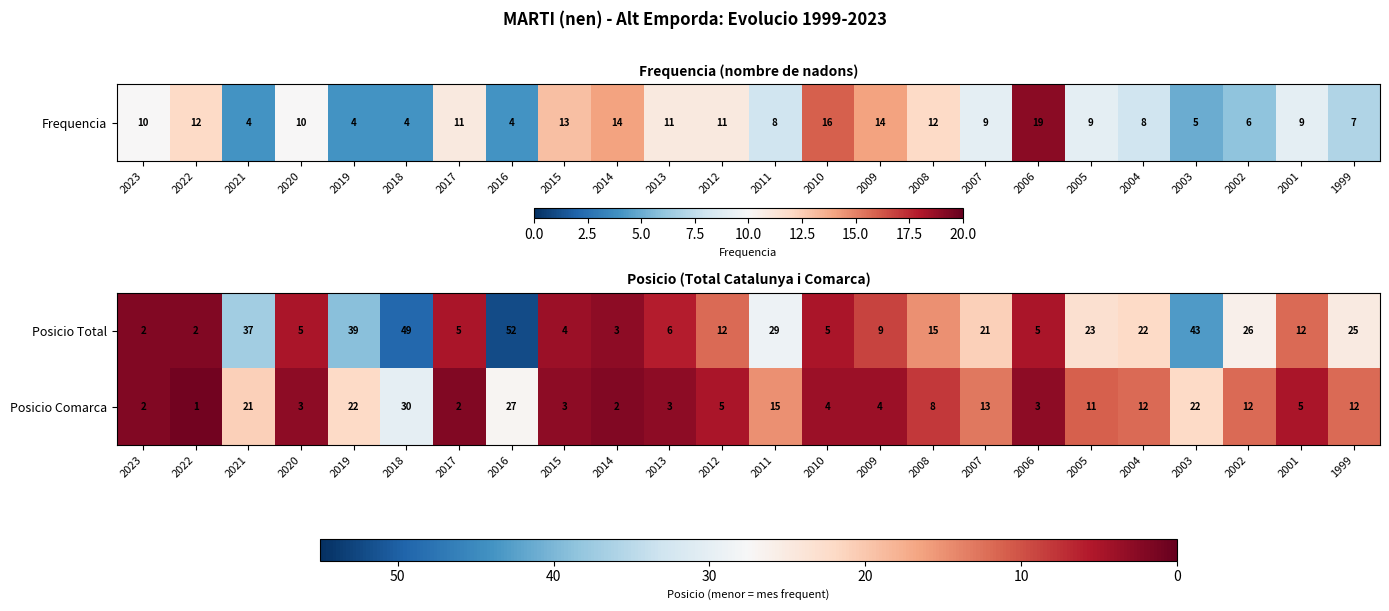

At which label is Posicio Comarca closest to 15?

2011